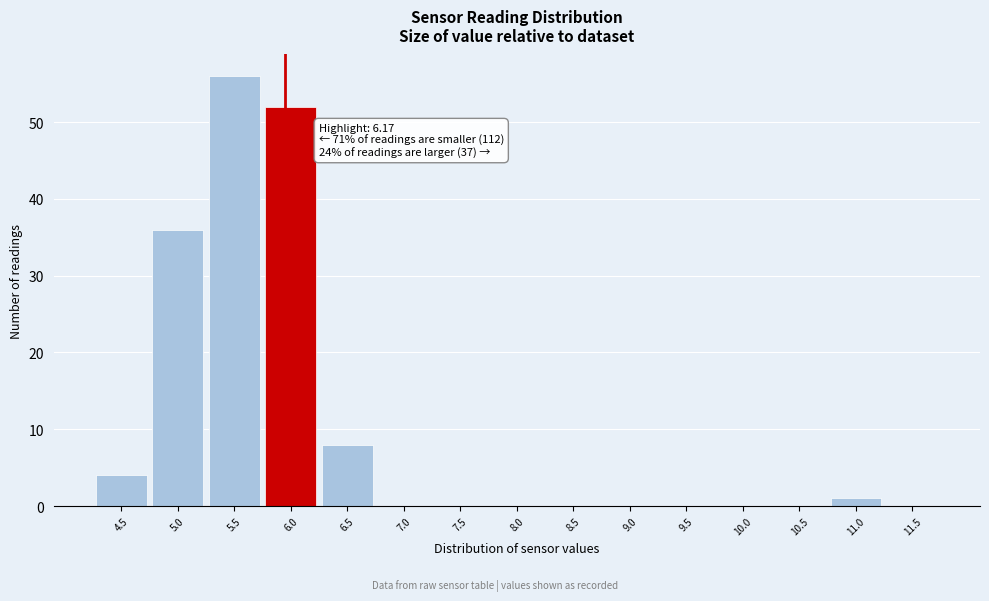

Reading right to left, what are all the values shown in this chart?

11.5=0	11.0=1	10.5=0	10.0=0	9.5=0	9.0=0	8.5=0	8.0=0	7.5=0	7.0=0	6.5=8	6.0=52	5.5=56	5.0=36	4.5=4